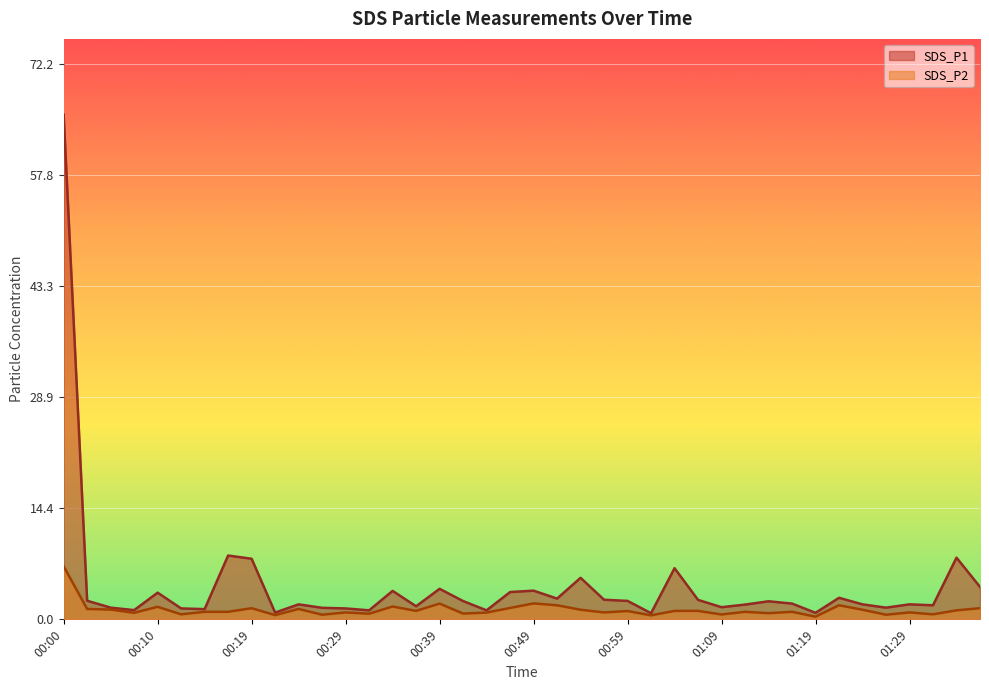

What are all the series names shown in the legend?

SDS_P1, SDS_P2